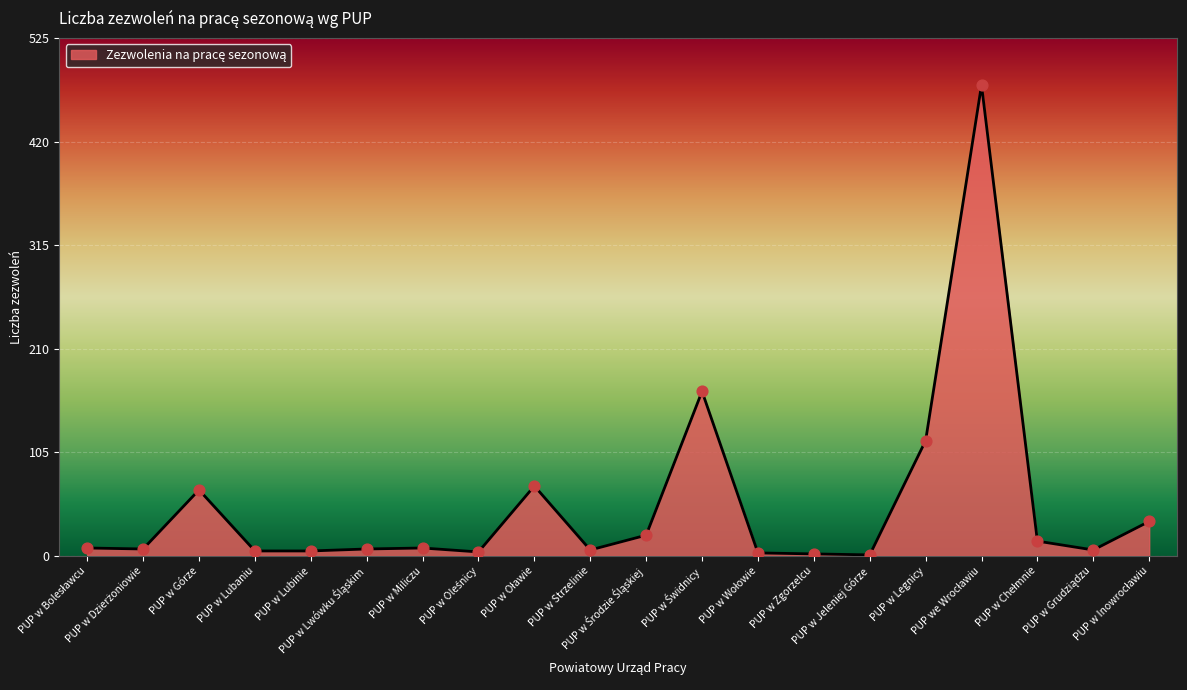

What is the maximum value shown in the chart?

478